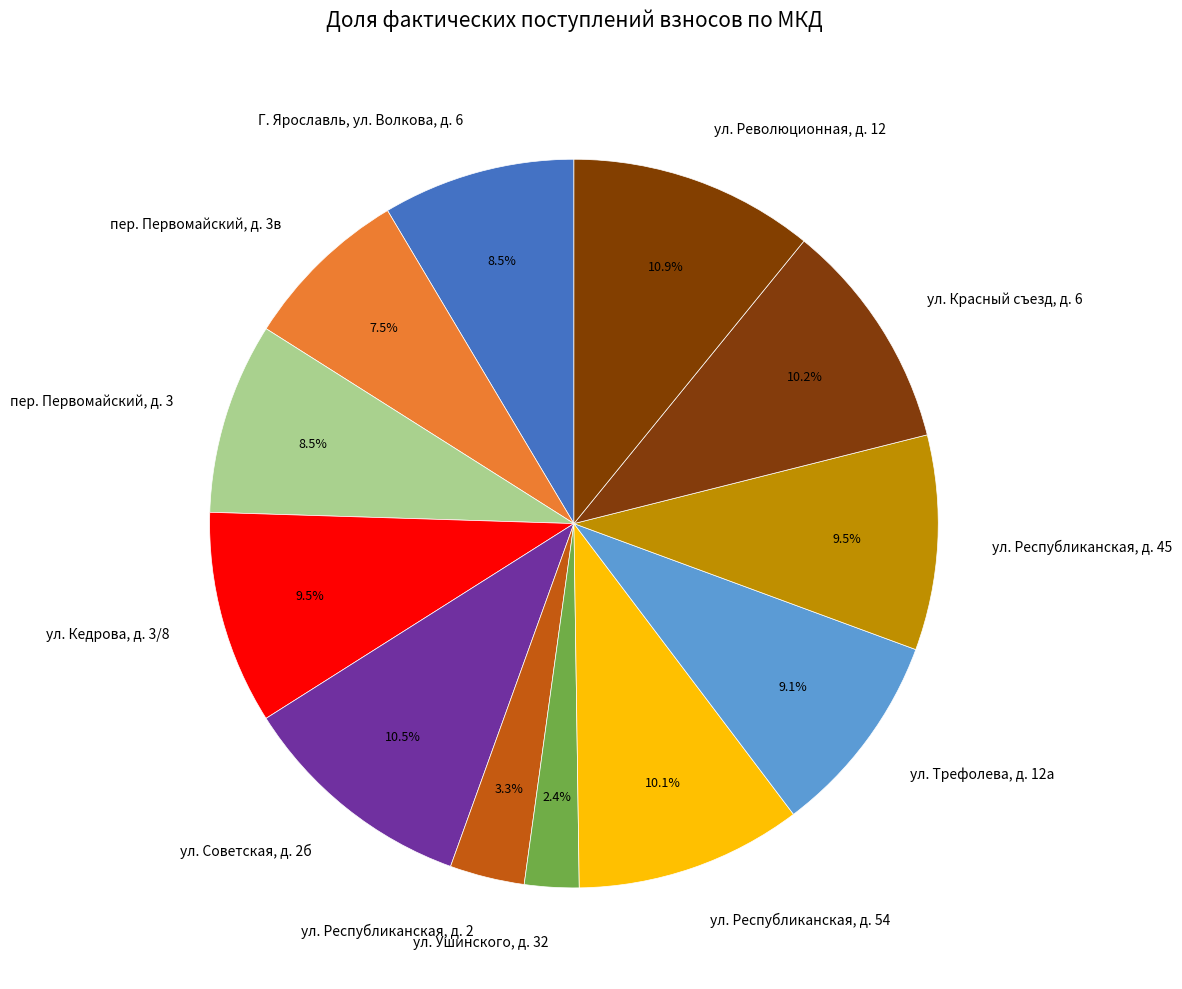

Between ул. Красный съезд, д. 6 and ул. Республиканская, д. 45, which is larger?

ул. Красный съезд, д. 6